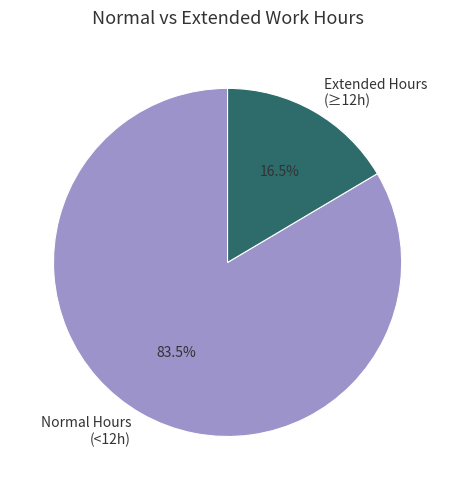

Does any single category account for the majority?

Yes